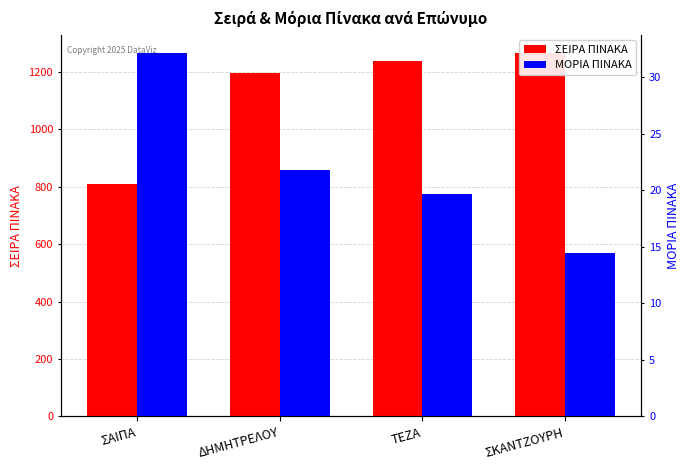

How many data points in ΣΕΙΡΑ ΠΙΝΑΚΑ are less than 1238?

2